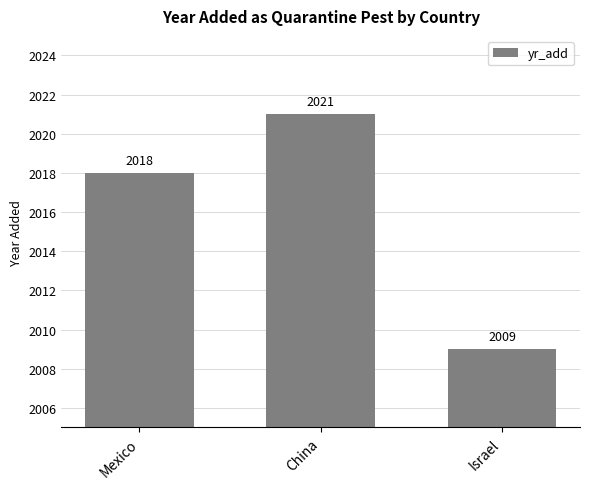

Rank the categories by value from lowest to highest.

Israel, Mexico, China